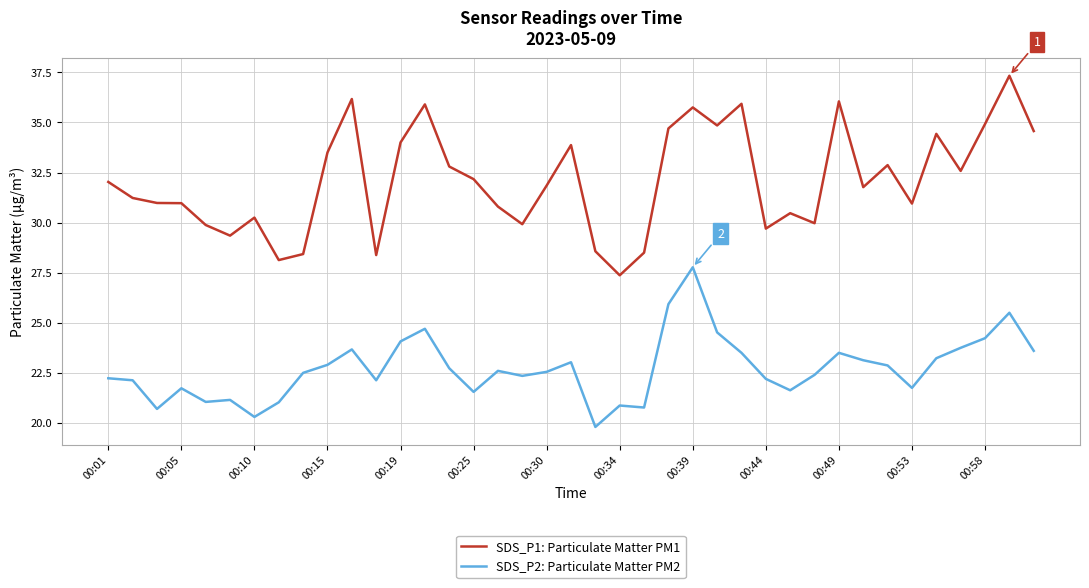

Rank the series by their maximum value, from highest to lowest.

SDS_P1: Particulate Matter PM1, SDS_P2: Particulate Matter PM2